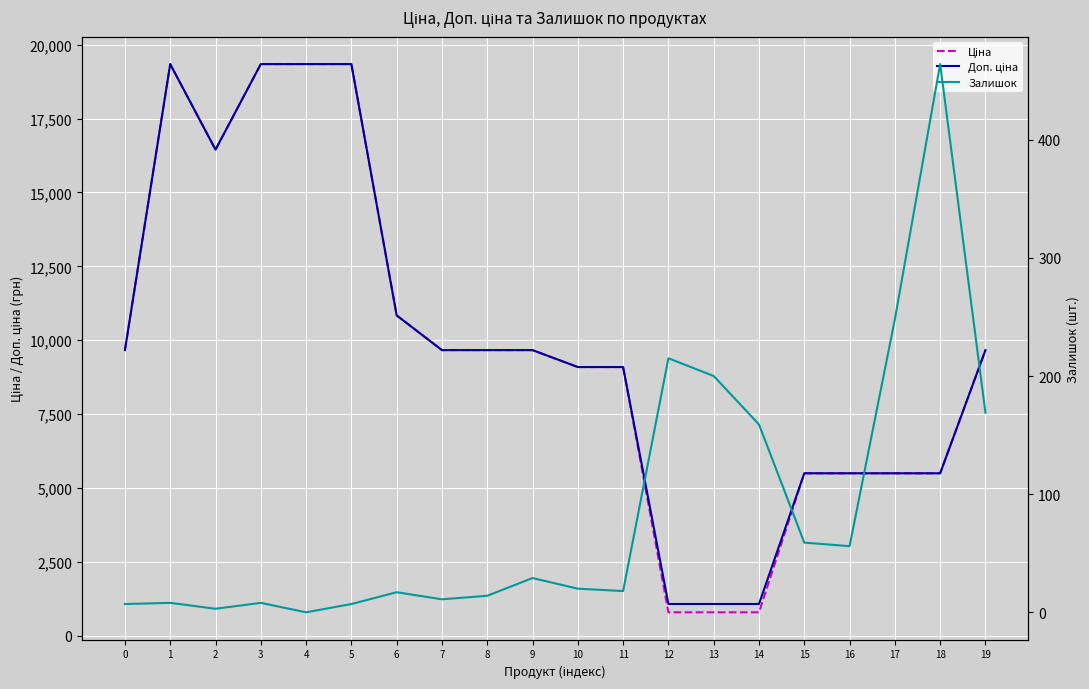

Which series has the largest range (max minus min)?

Ціна